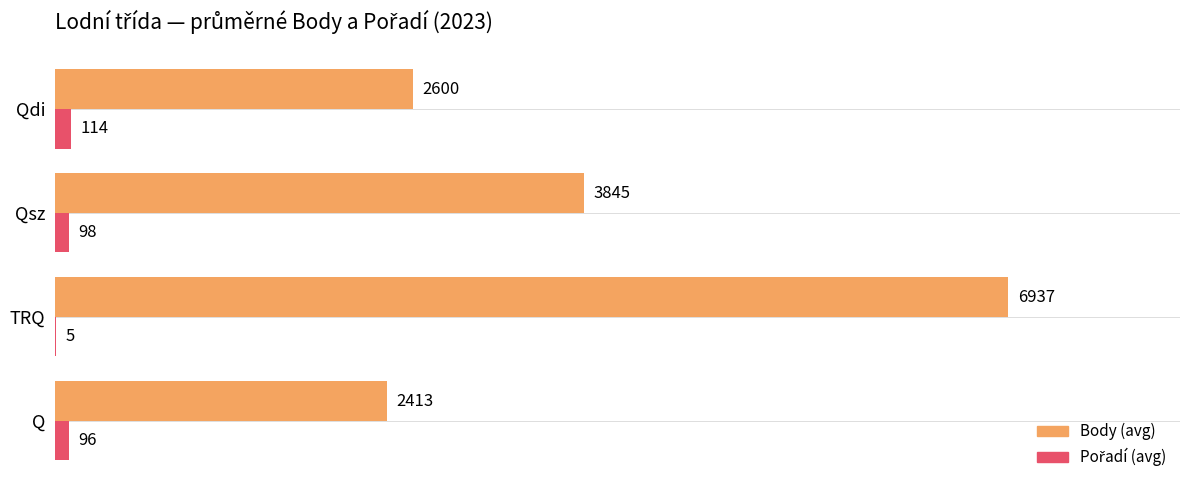

At which label is Body (avg) closest to 4675?

Qsz